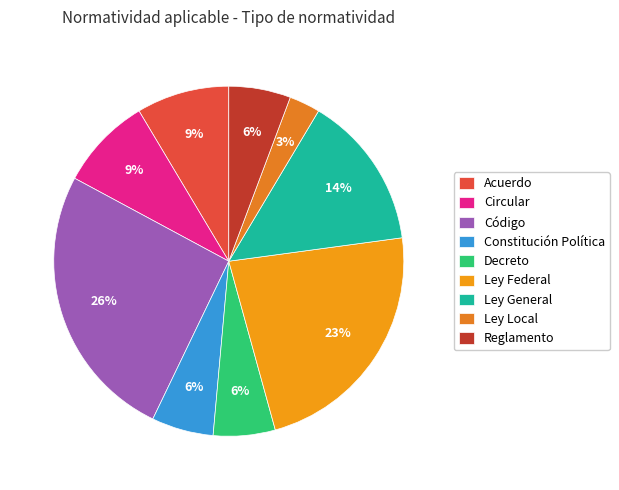

To the nearest percent, what percentage of the pie is Acuerdo?

9%